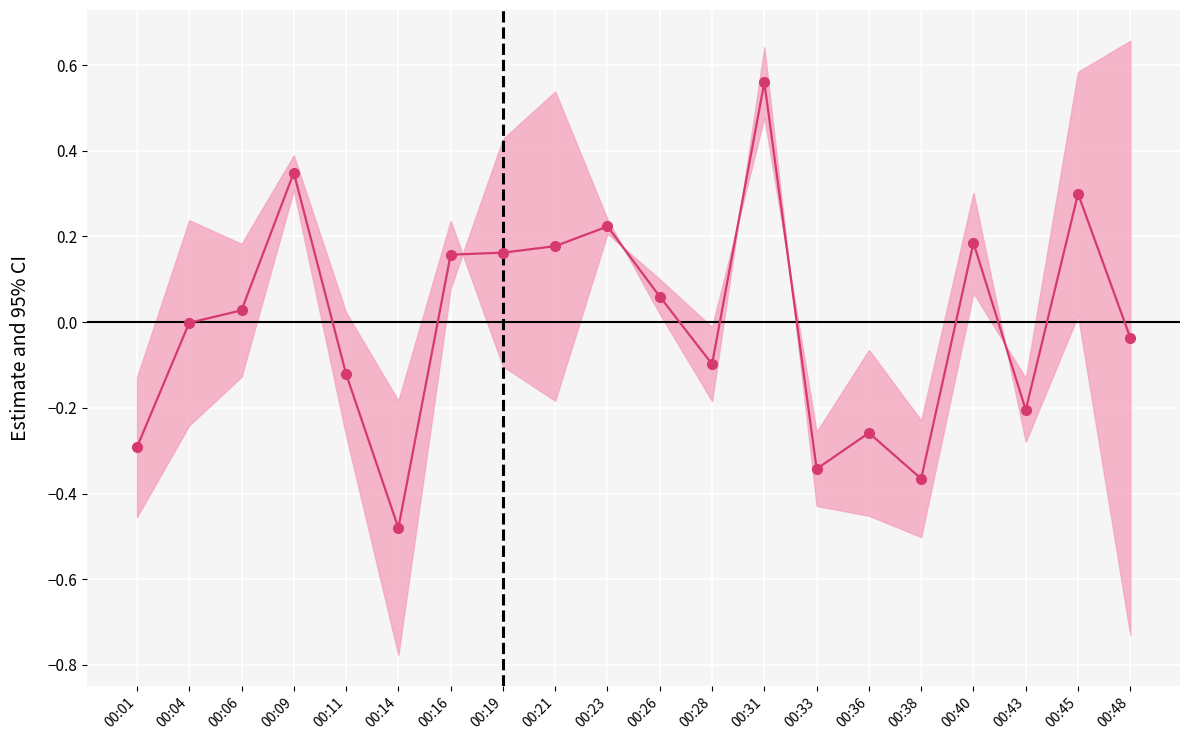

Which label corresponds to the largest value in the chart?

00:31